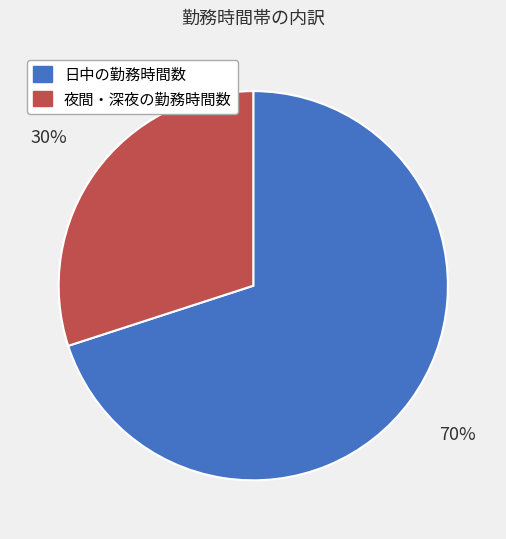

What is the largest slice in the pie chart?

日中の勤務時間数